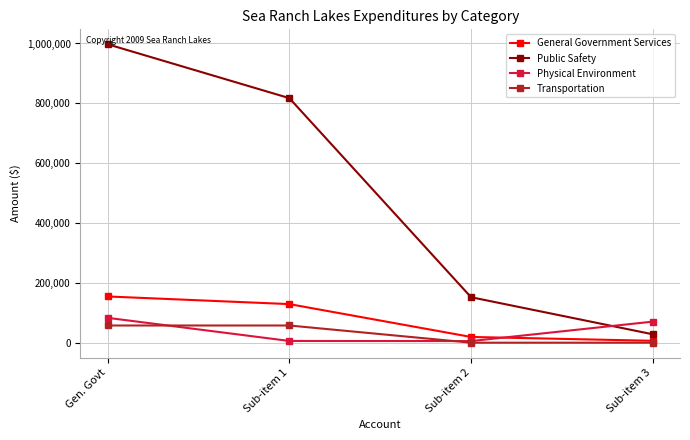

True or false: General Government Services has more than 0 interior local peaks.

False